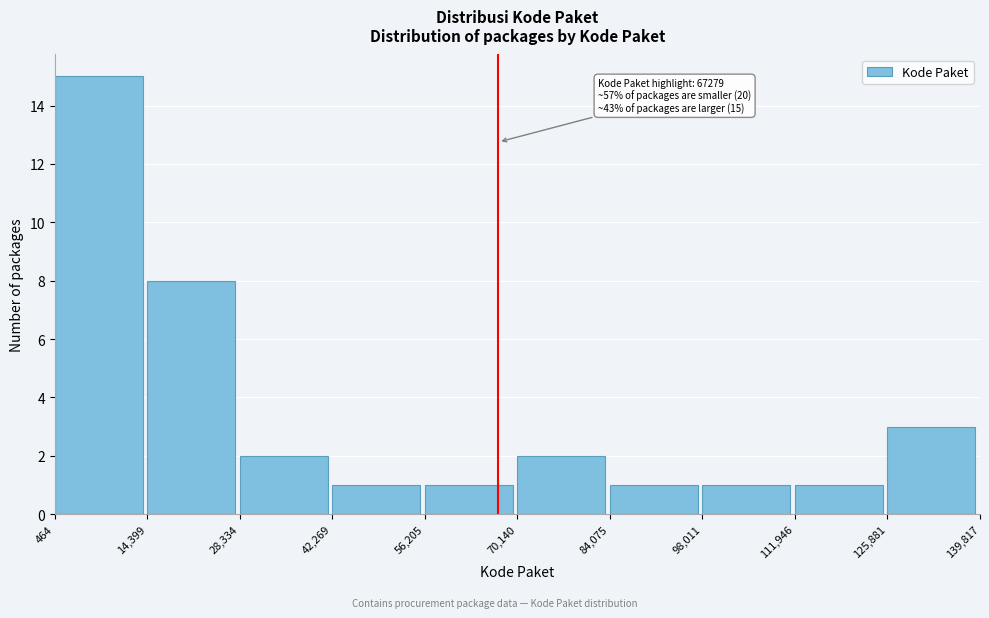

Which range on the x-axis has the tallest bar?

464 to 14,399